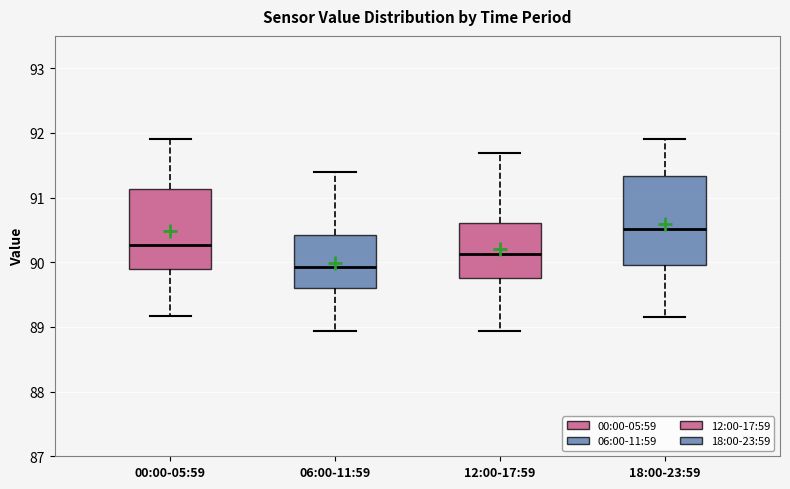

Reading left to right, read every box against the y-axis: the position of its median line, the range the box covers, and the ends of its whiskers. The values are not printed on the chart, so give them approximately, as read against the axis.

00:00-05:59: median 90.3, box 89.9 to 91.1, whiskers 89.2 to 91.9
06:00-11:59: median 89.9, box 89.6 to 90.4, whiskers 88.9 to 91.4
12:00-17:59: median 90.1, box 89.8 to 90.6, whiskers 88.9 to 91.7
18:00-23:59: median 90.5, box 90.0 to 91.3, whiskers 89.2 to 91.9